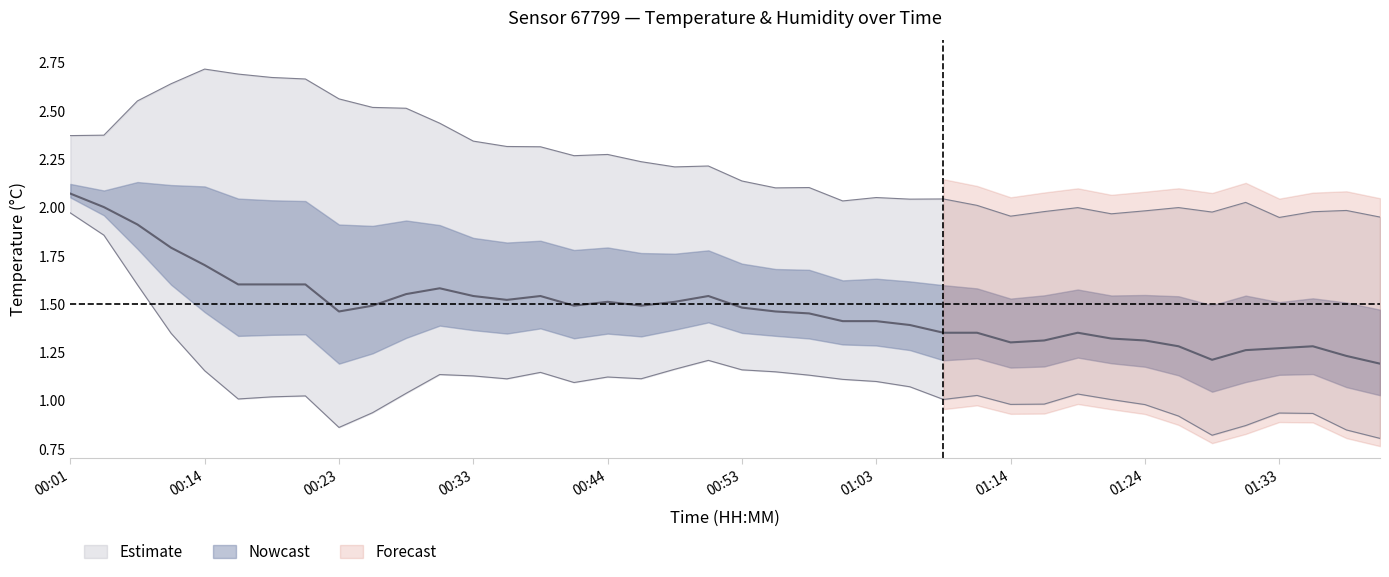

How many interior local peaks (higher than both neighbors) does the data have?

6